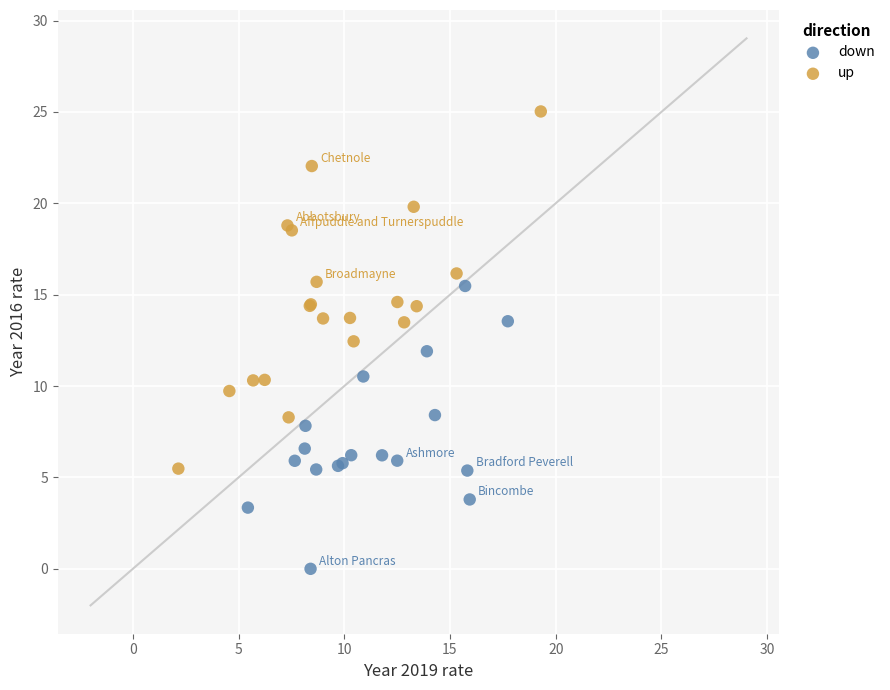

Which series has the largest Y range (max minus min)?

up